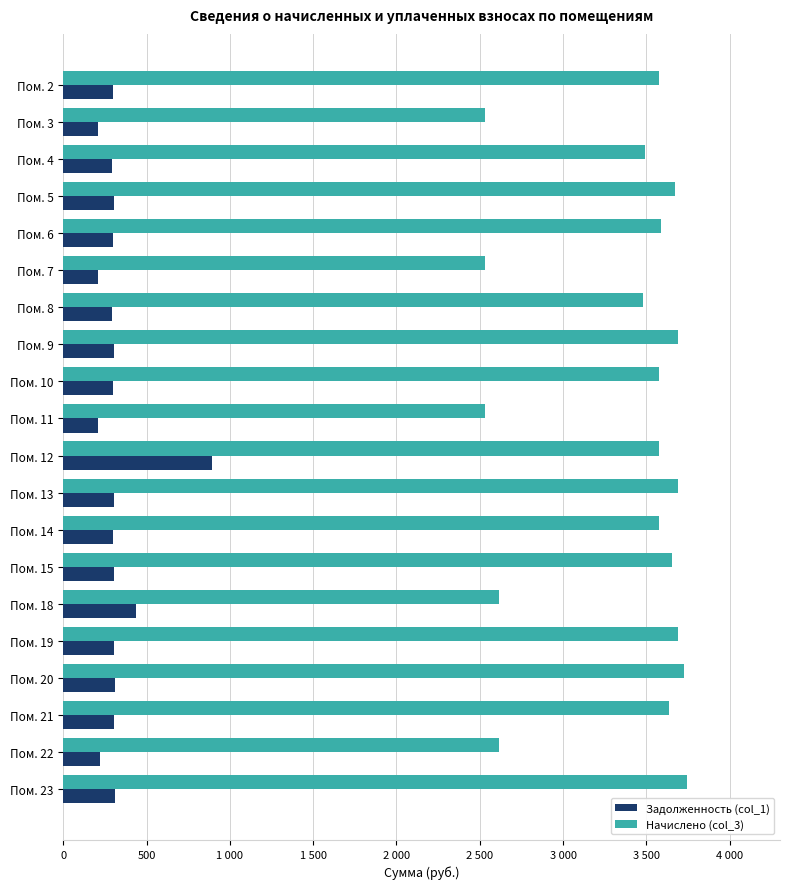

What are all the series names shown in the legend?

Задолженность (col_1), Начислено (col_3)